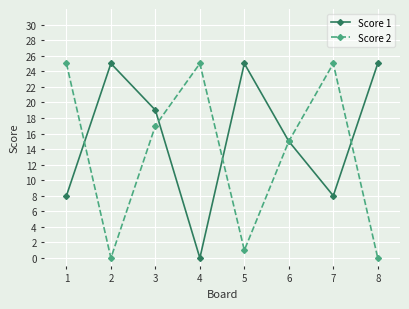

Is the value of Score 2 at 2 greater than the value of Score 1 at 7?

No